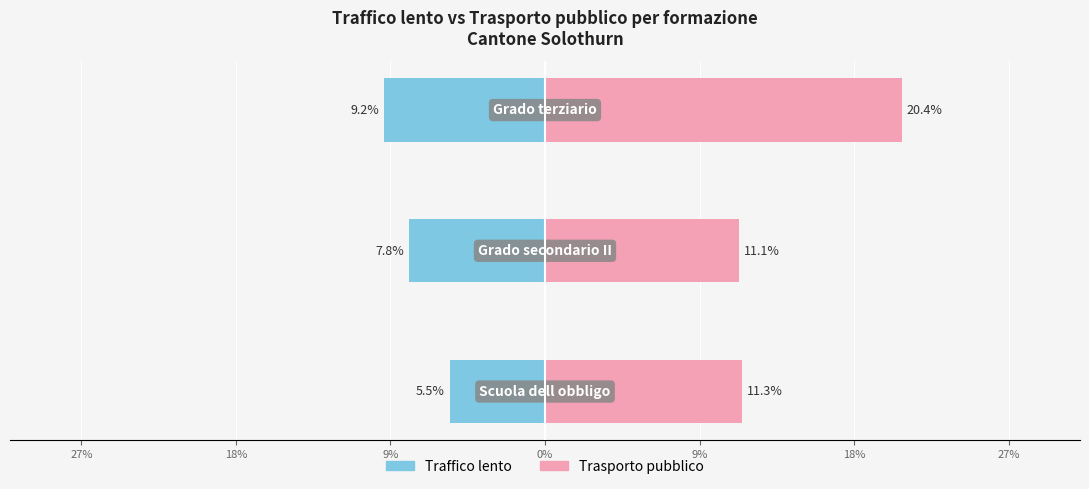

At how many categories does at least one series exceed 11?

3